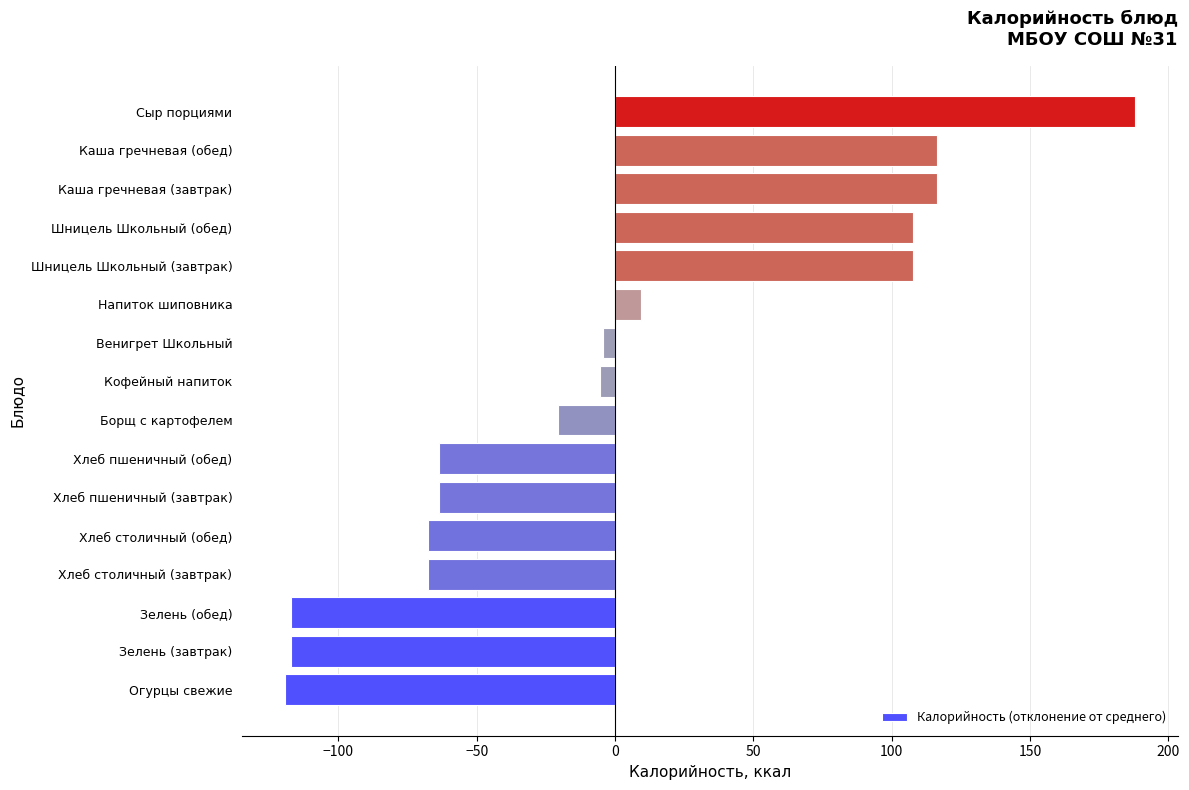

Does the chart contain any negative values?

Yes